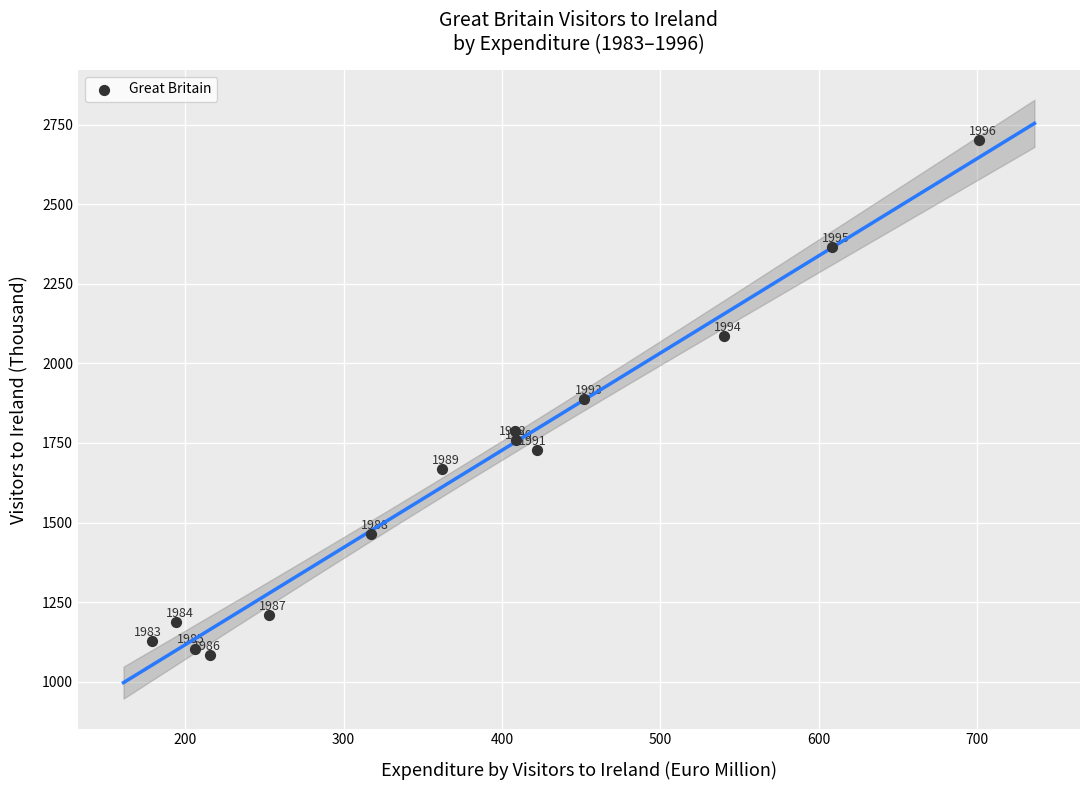

What is the range of X values (max minus min)?

522